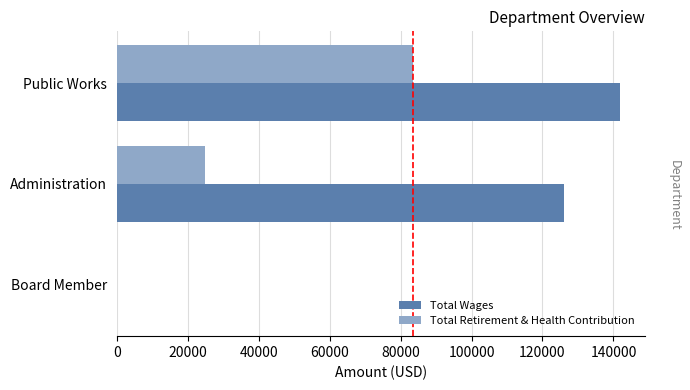

What is the sum of all Total Wages values?

267864